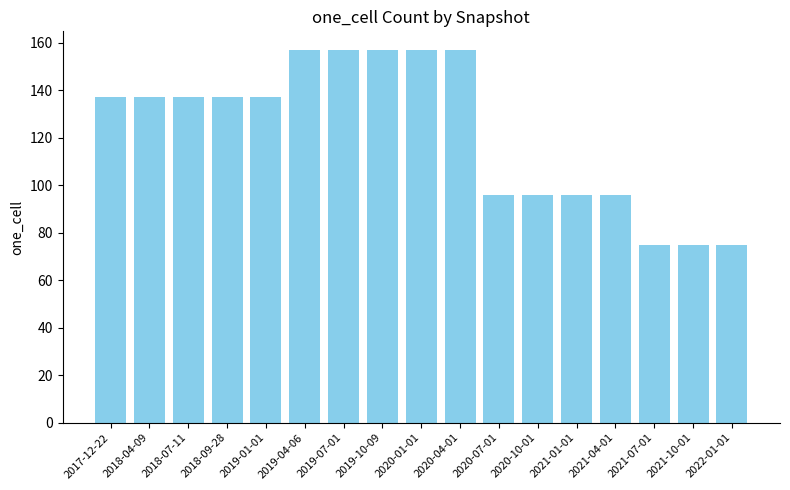

What is the minimum value shown in the chart?

75